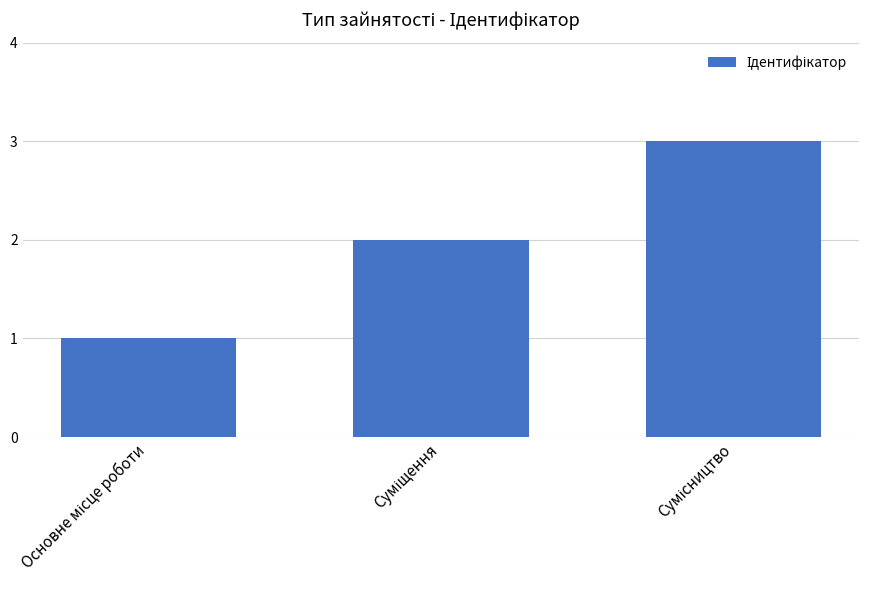

What is the sum of all values?

6